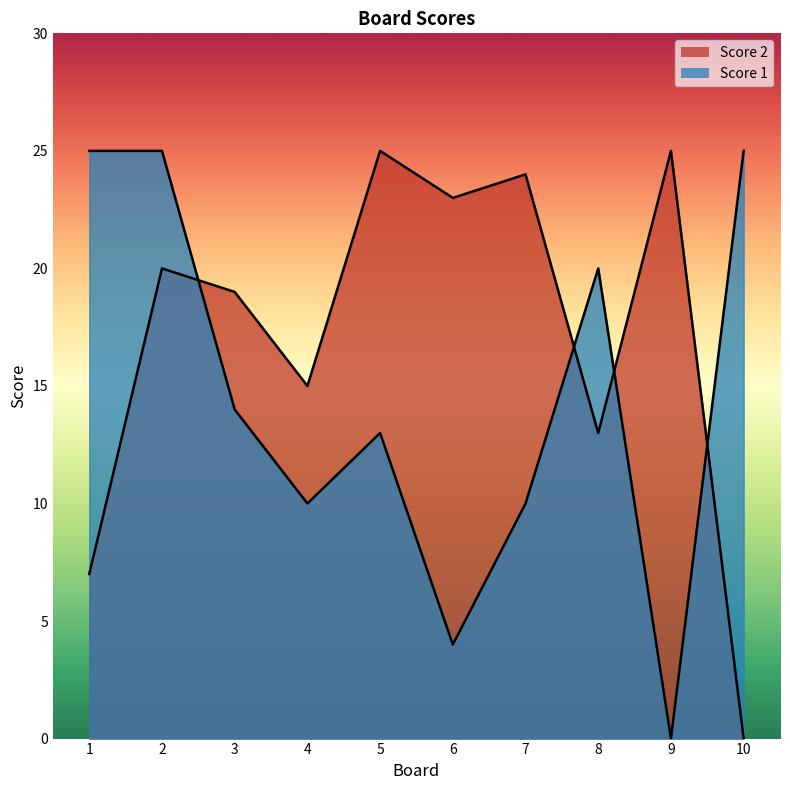

Between 3 and 1, which is larger?

3